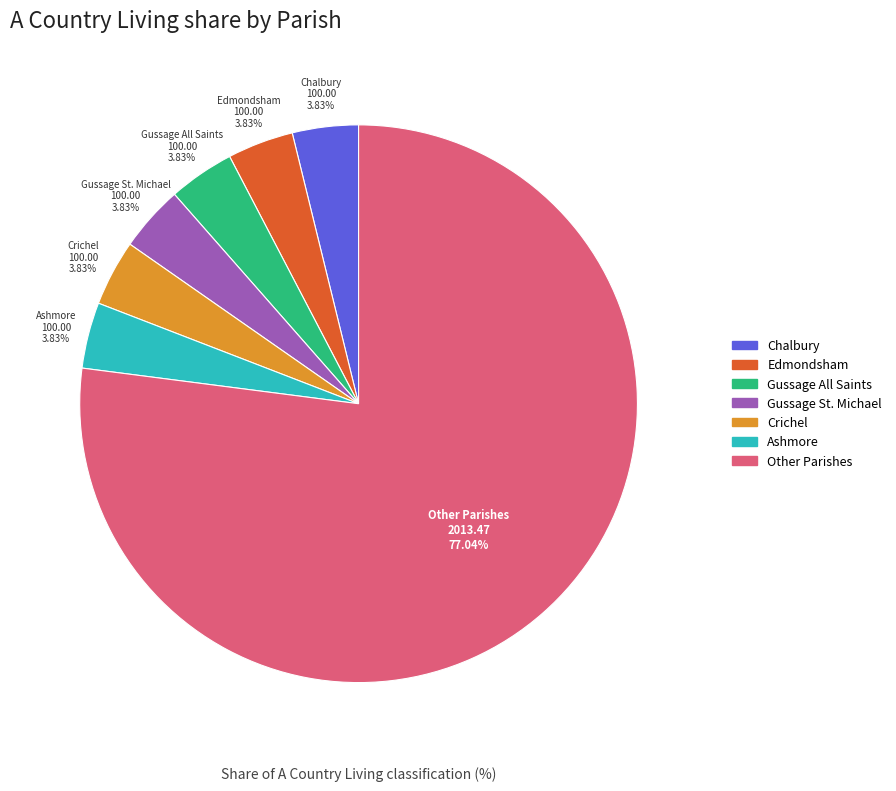

How many slices are in this pie chart?

7